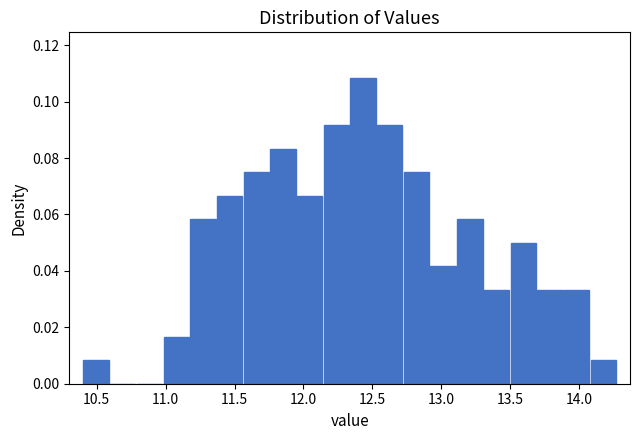

Read against the x-axis, roughly where is the centre of the tallest bar?

12.45